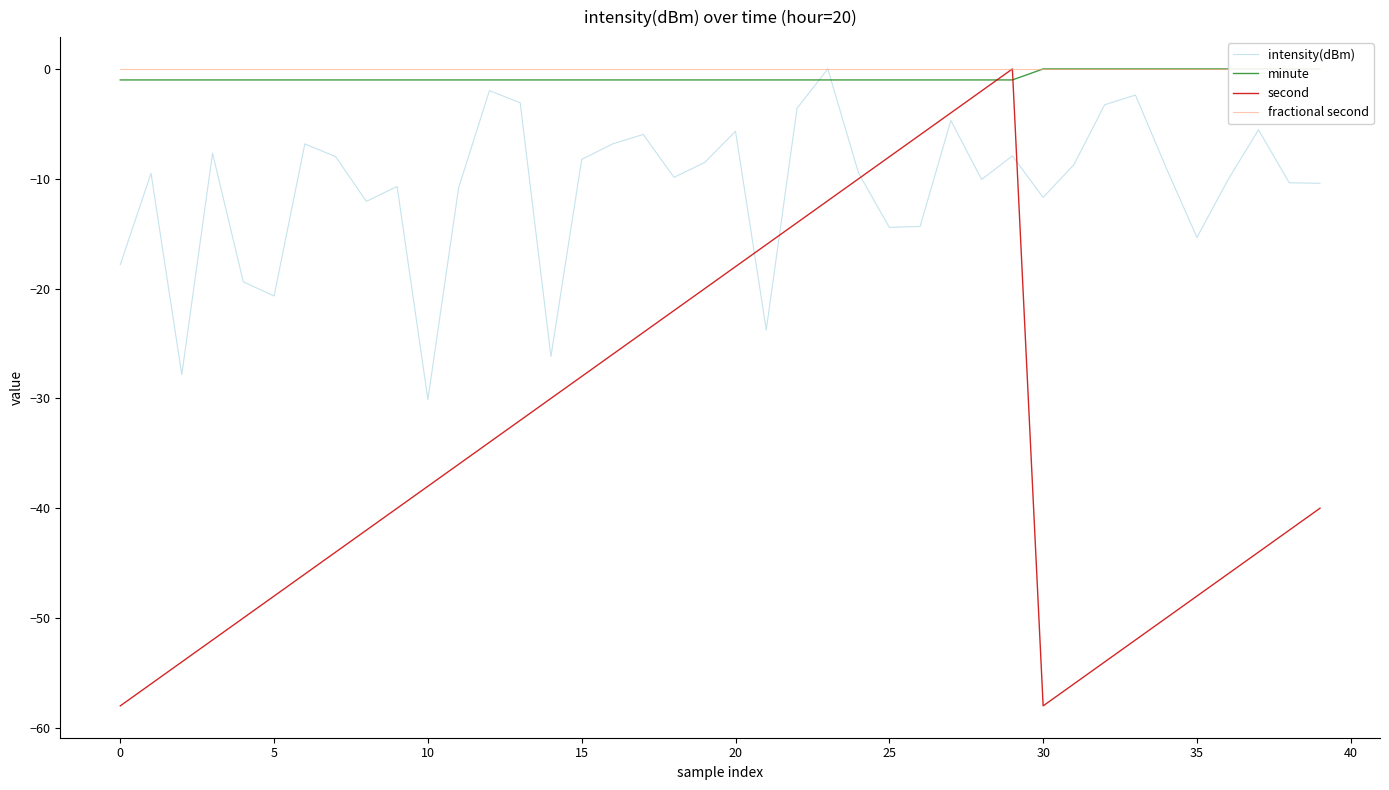

True or false: minute and fractional second intersect in this chart.

False